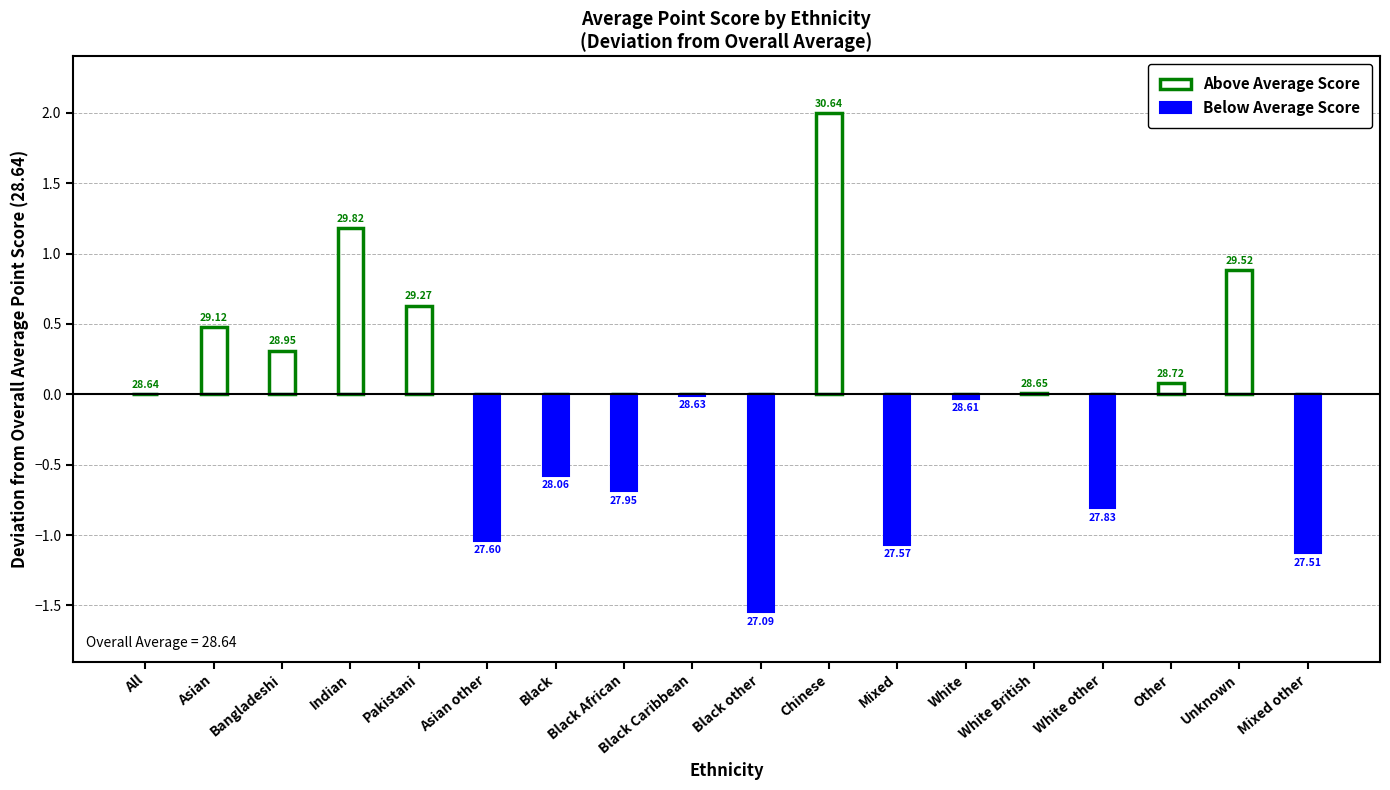

What is the total value across all series at White other?

-0.8